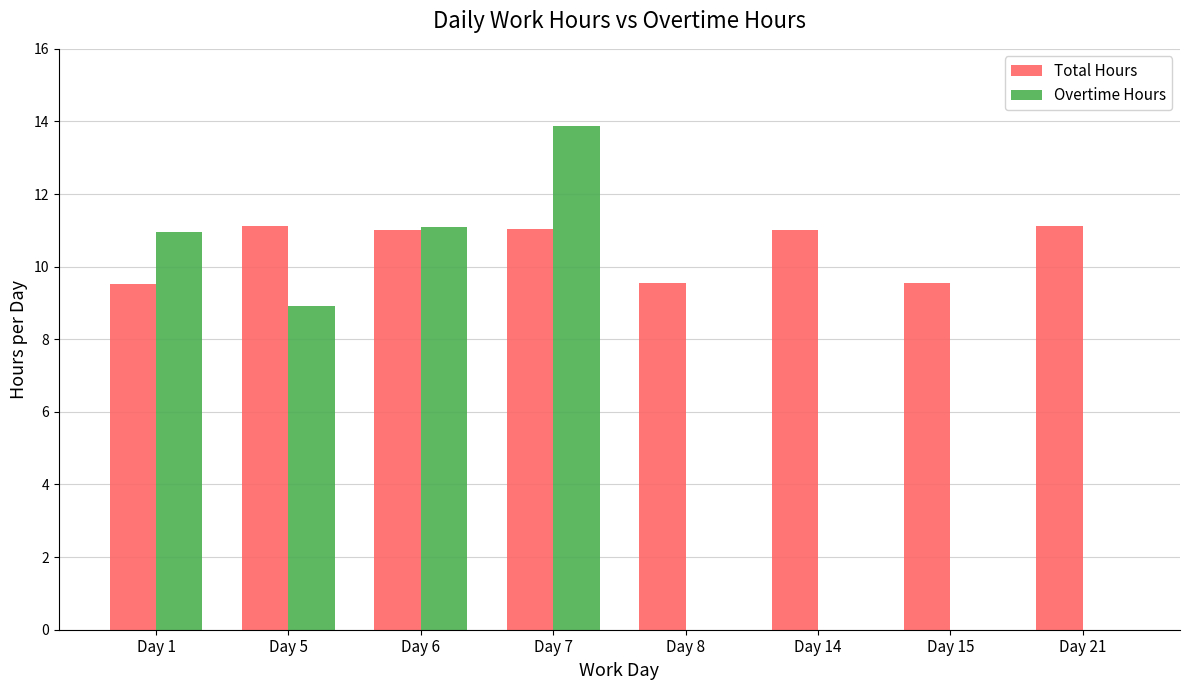

The Overtime Hours series shows 8.7 at Day 14. True or false?

False